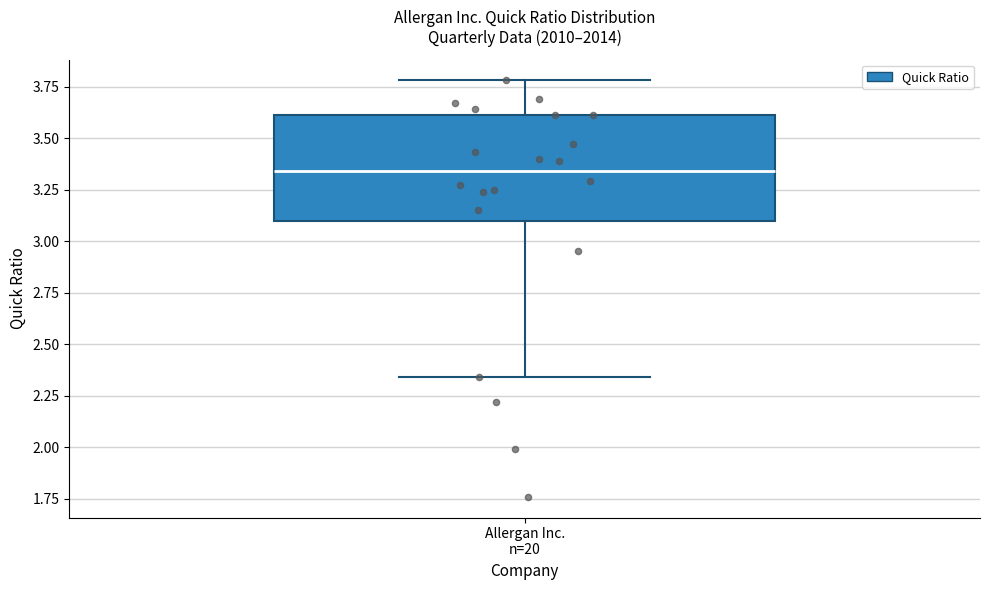

Where is the upper edge of the box for Allergan Inc. n=20 on the y-axis? The values are not printed on the chart, so give them approximately, as read against the axis.

3.60